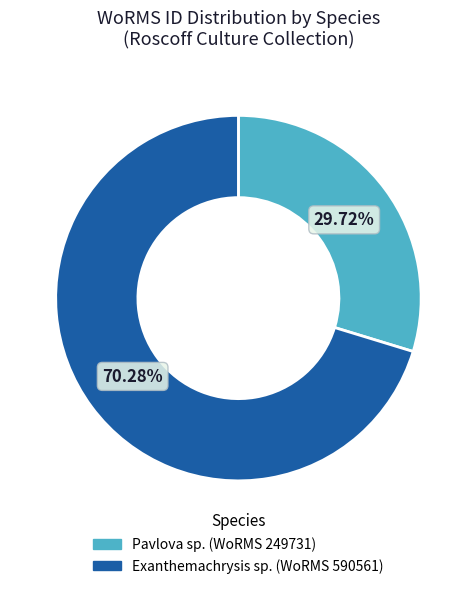

True or false: Exanthemachrysis sp. accounts for 70% of the total.

True